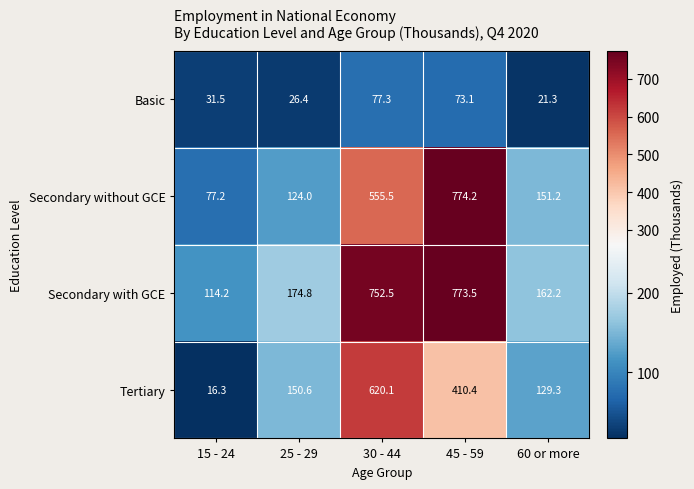

Which label corresponds to the smallest value in the chart?

15 - 24